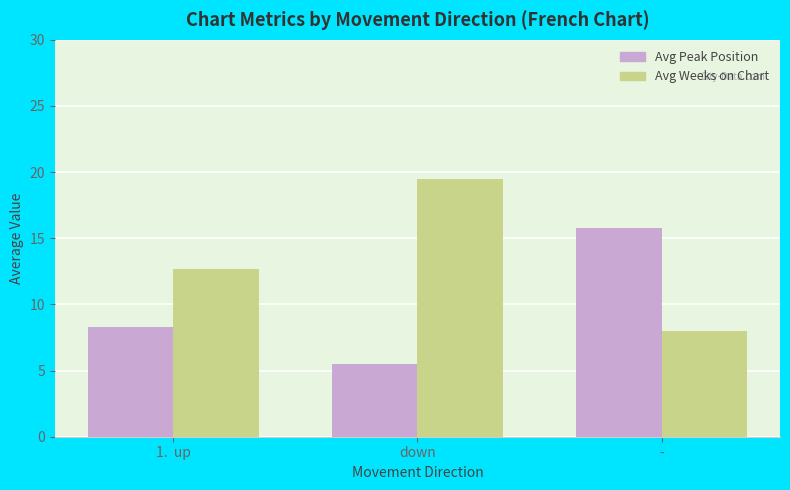

List the series in order of their peak value, highest first.

Avg Weeks on Chart, Avg Peak Position